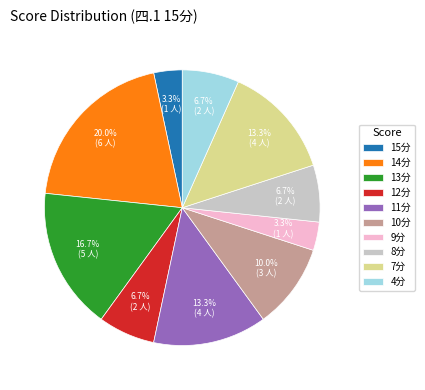

What is the largest slice in the pie chart?

14分